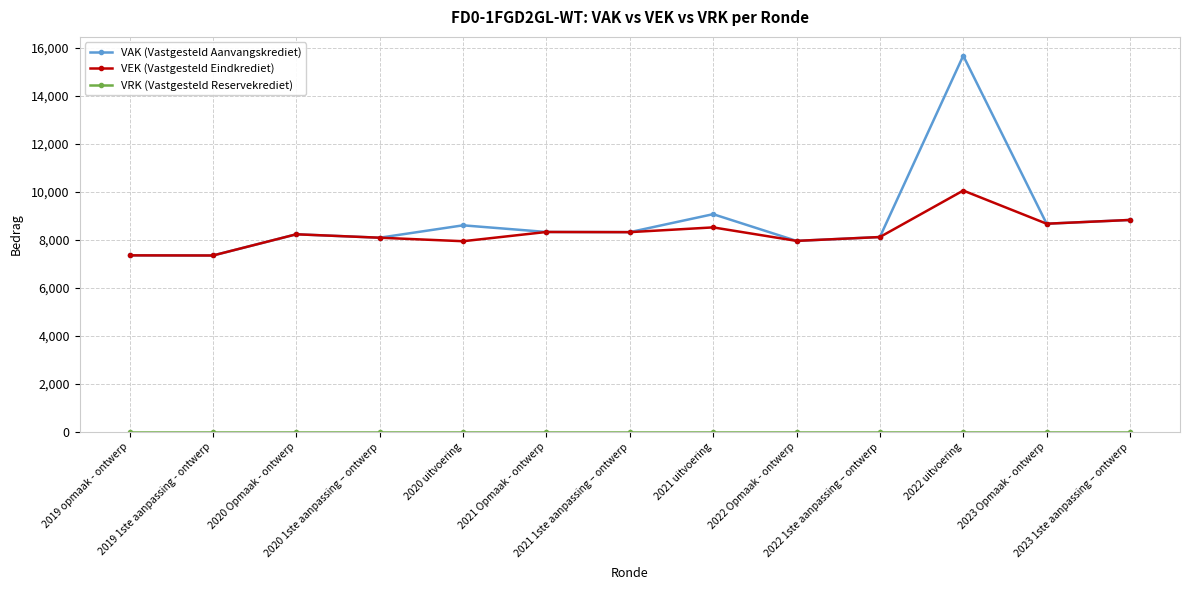

True or false: VAK (Vastgesteld Aanvangskrediet) has more than 0 interior local peaks.

True